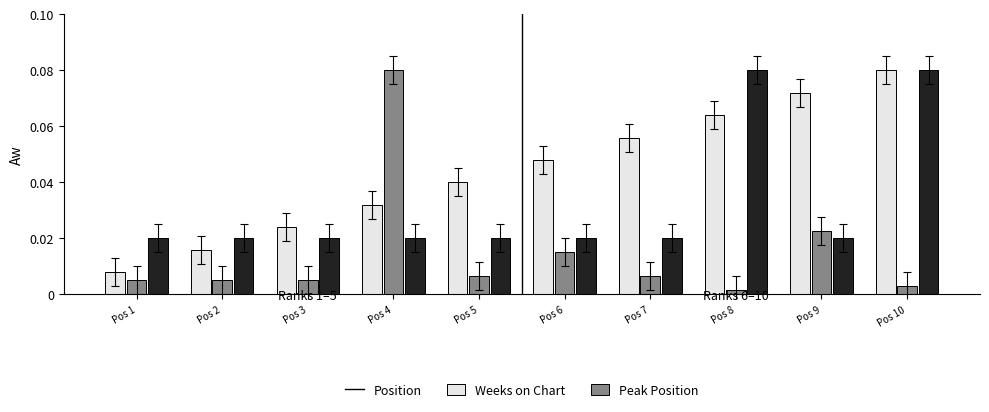

Which category has the highest value in the Weeks on Chart series?

Pos 4